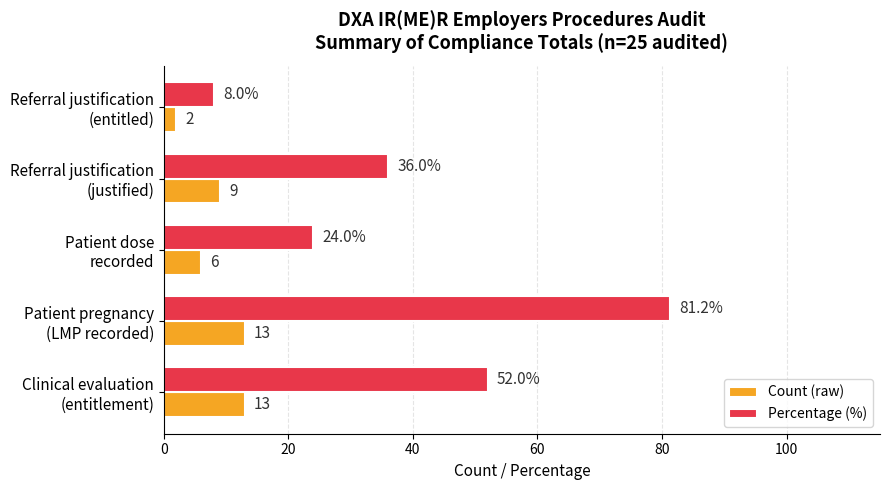

How many Count (raw) values are between 6 and 13?

4